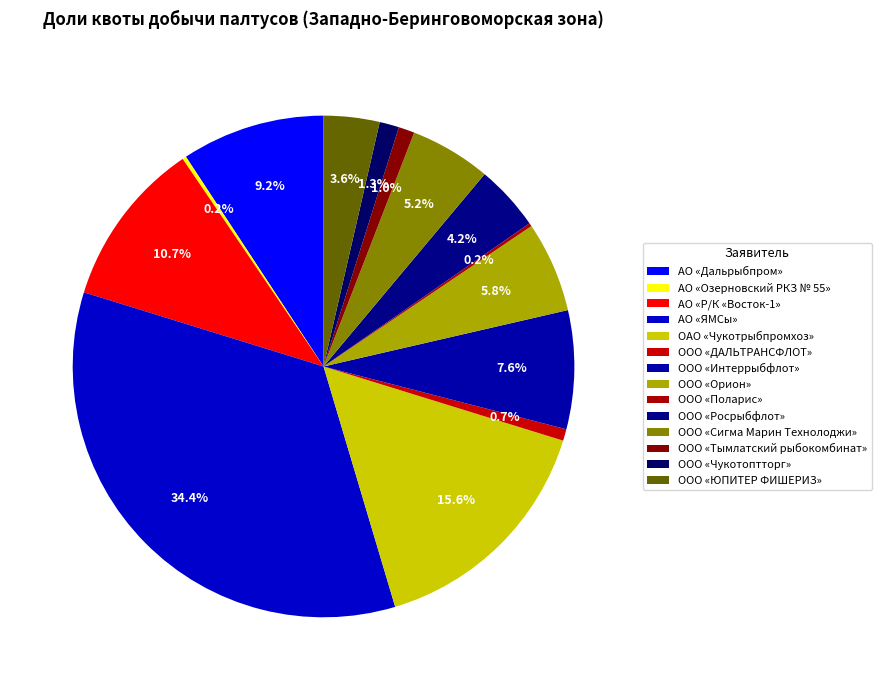

What percentage is NOT represented by ООО «Сигма Марин Технолоджи»?

94.8%